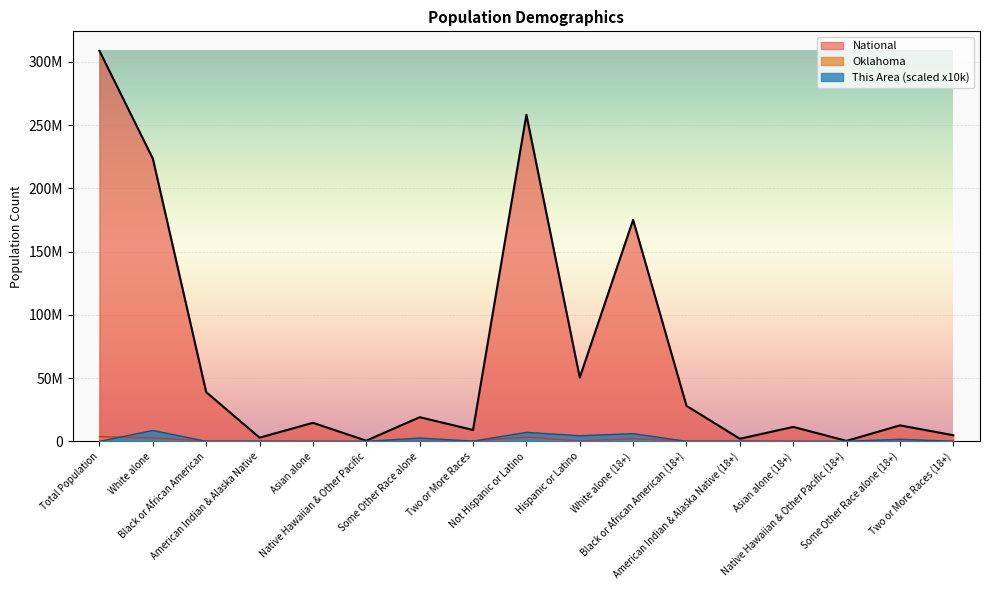

Reading left to right, what are all the values shown in this chart?

This Area: 10000	8620000	40000	40000	10000	0	2630000	220000	7100000	4460000	6110000	30000	30000	10000	0	1650000	110000
Oklahoma: 3751351	2706845	277644	321687	65076	4369	154409	221321	3419344	332007	2137394	198406	214138	49551	2959	97342	121895
National: 308745538	223553265	38929319	2932248	14674252	540013	19107368	9009073	258267944	50477594	175134916	28088003	2043876	11422616	382409	12651574	4840677